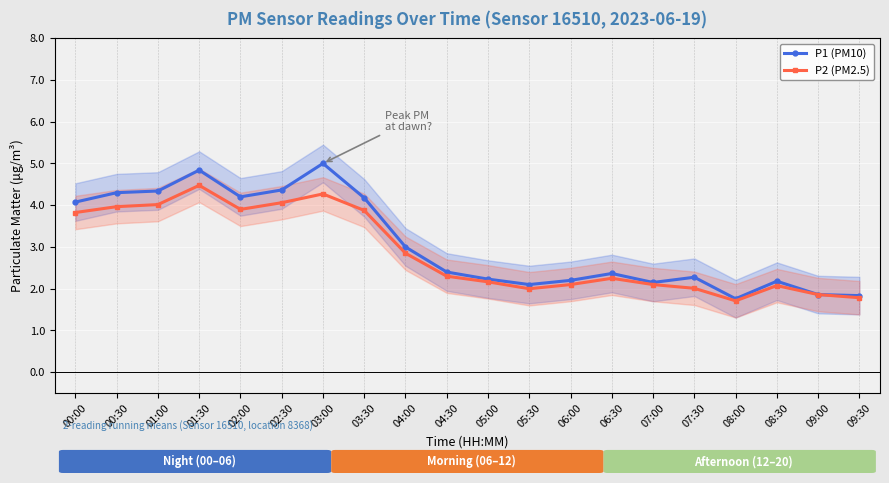

What is the total value across all series at 07:00?

4.2